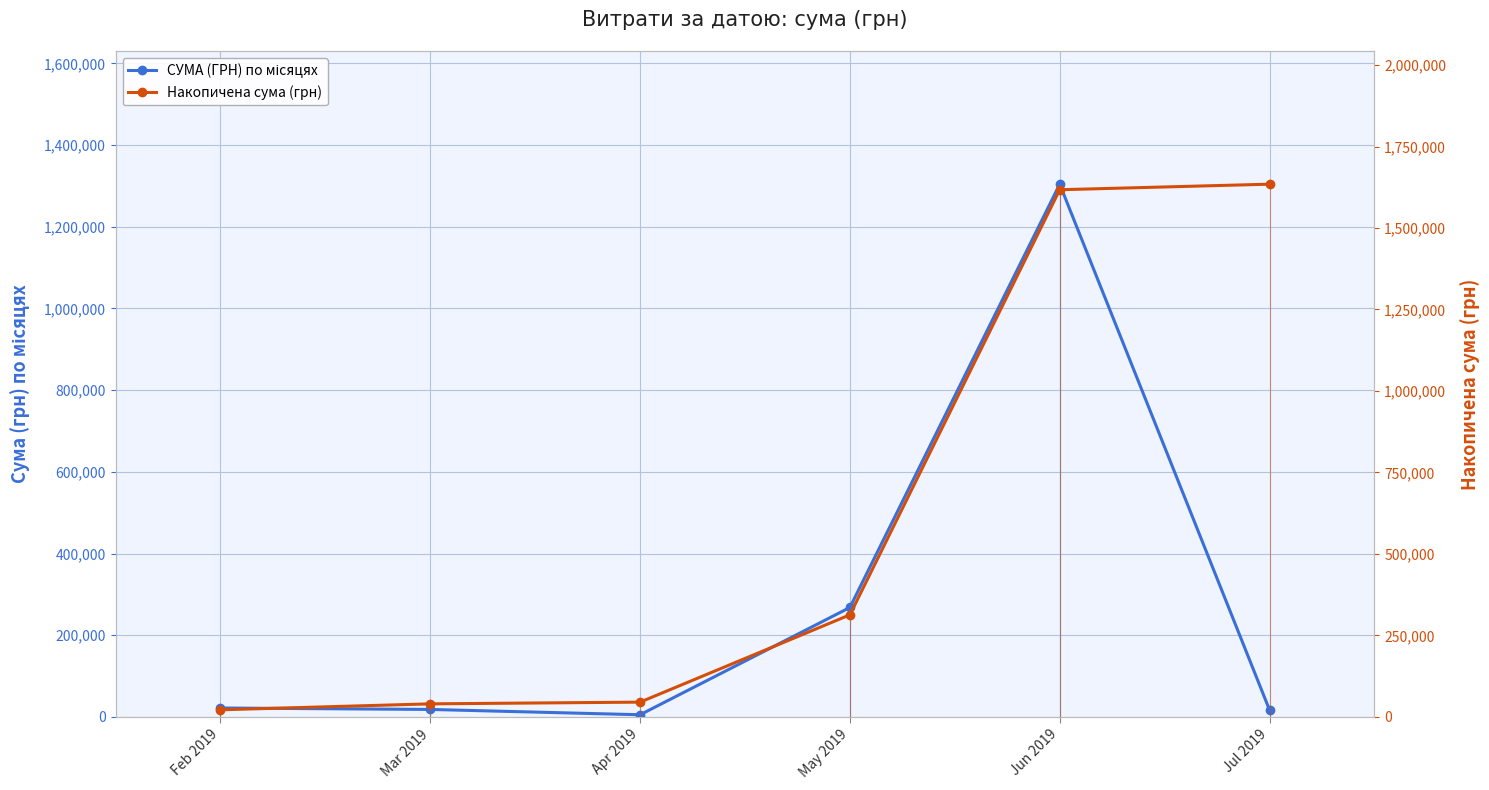

Which has a higher value, Jun 2019 or May 2019?

Jun 2019